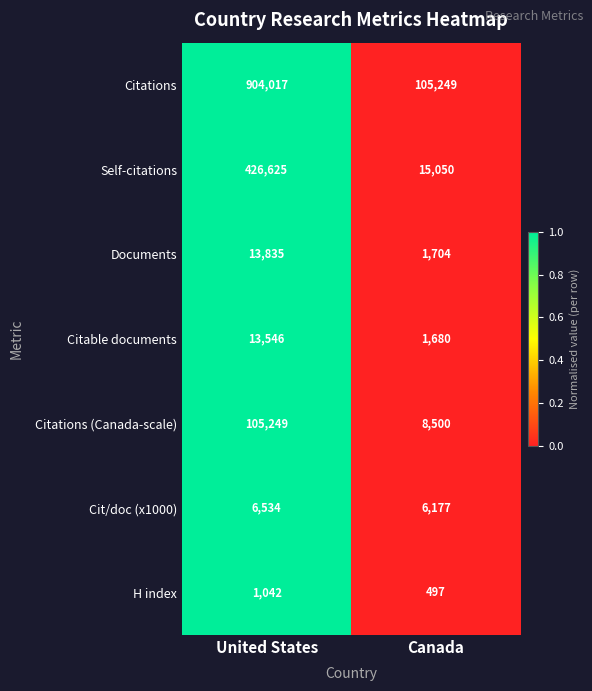

At which category does the chart reach its minimum across all series?

Canada